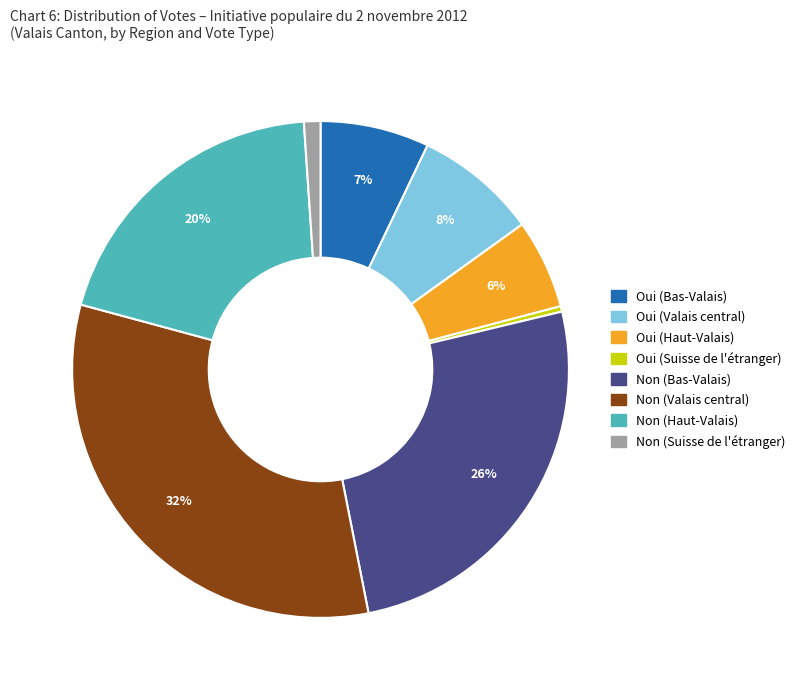

Rank the categories by value from lowest to highest.

Oui (Suisse de l'étranger), Non (Suisse de l'étranger), Oui (Haut-Valais), Oui (Bas-Valais), Oui (Valais central), Non (Haut-Valais), Non (Bas-Valais), Non (Valais central)